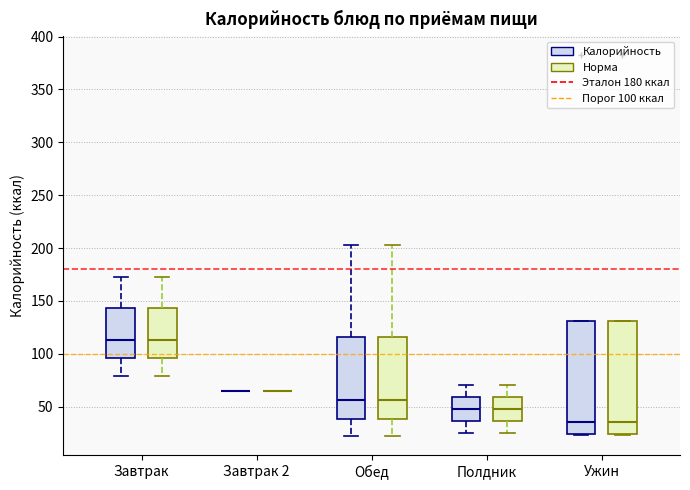

Reading left to right, read every box against the y-axis: the position of its median line, the range the box covers, and the ends of its whiskers. The values are not printed on the chart, so give them approximately, as read against the axis.

Завтрак (Калорийность): median 115, box 95 to 145, whiskers 80 to 175
Завтрак (Норма): median 115, box 95 to 145, whiskers 80 to 175
Завтрак 2 (Калорийность): box collapsed to a line at 65, whiskers 65 to 65
Завтрак 2 (Норма): box collapsed to a line at 65, whiskers 65 to 65
Обед (Калорийность): median 55, box 40 to 115, whiskers 20 to 205
Обед (Норма): median 55, box 40 to 115, whiskers 20 to 205
Полдник (Калорийность): median 45, box 35 to 60, whiskers 25 to 70
Полдник (Норма): median 45, box 35 to 60, whiskers 25 to 70
Ужин (Калорийность): median 35, box 25 to 130, whiskers 25 to 130
Ужин (Норма): median 35, box 25 to 130, whiskers 25 to 130